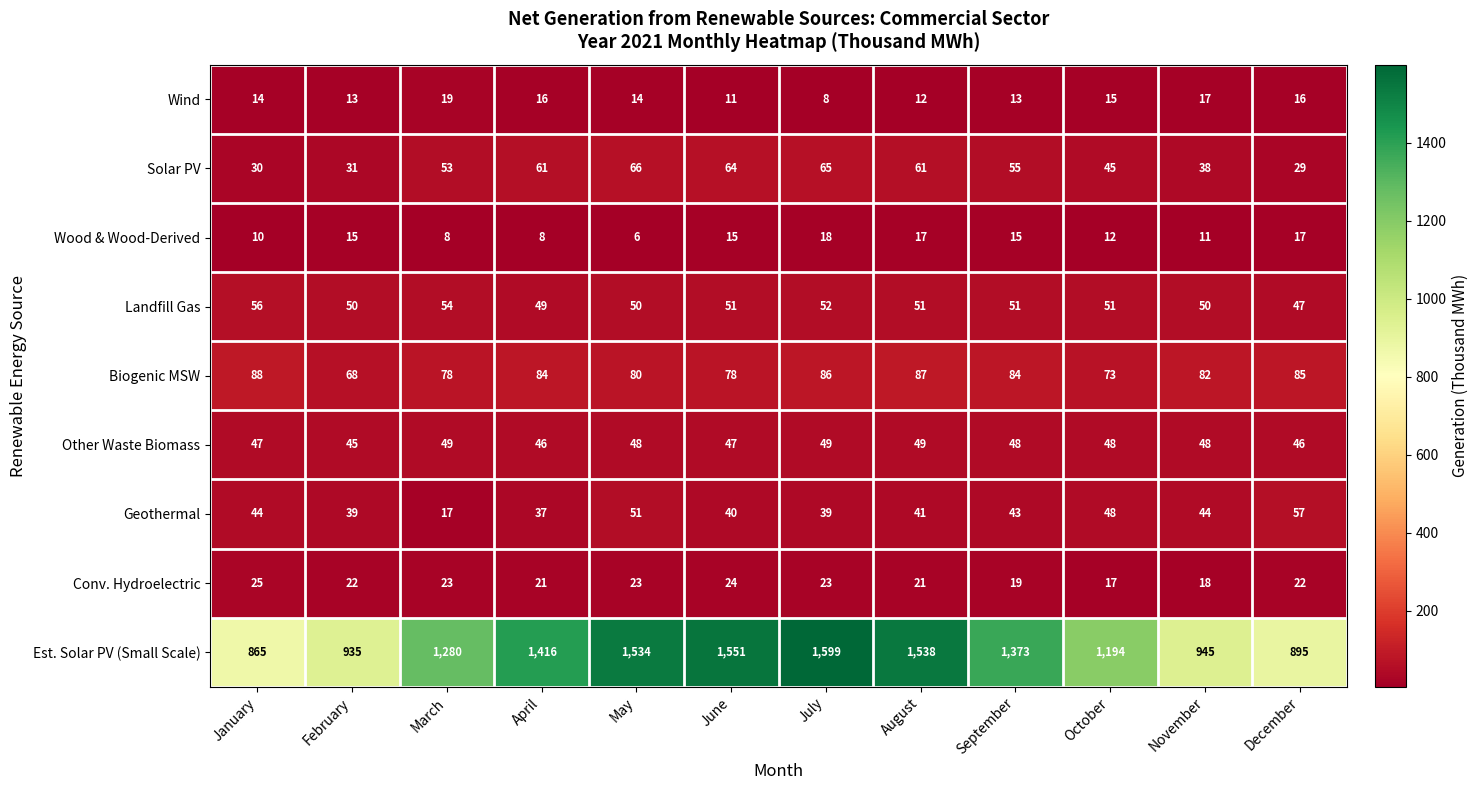

How many categories are shown in the chart?

12